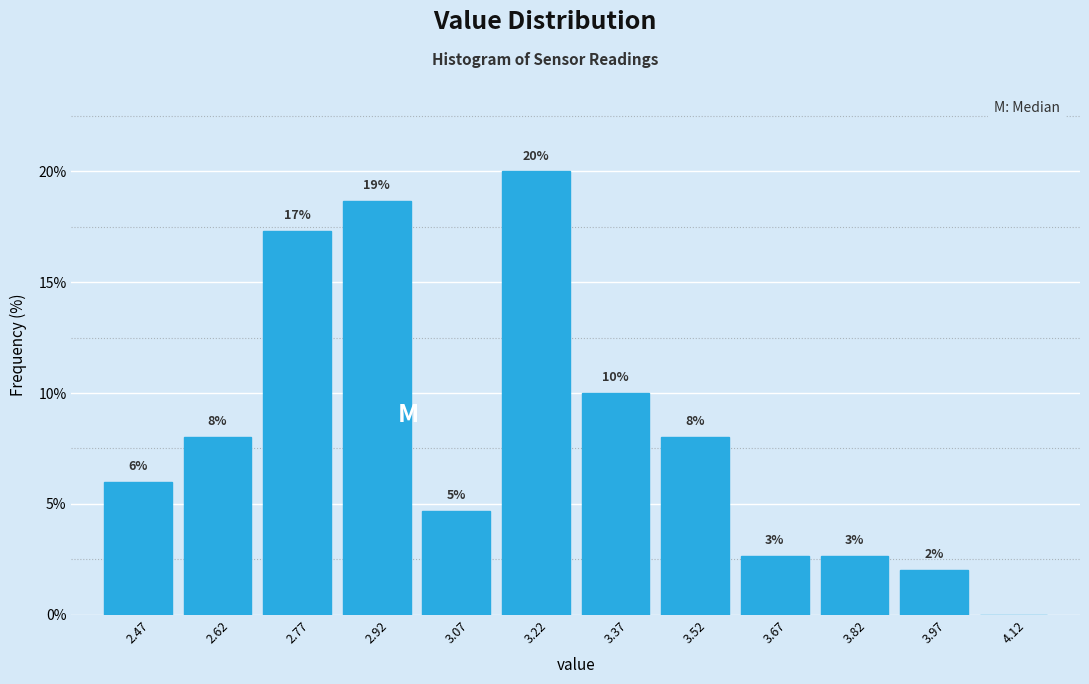

Which range on the x-axis has the tallest bar?

3.15 to 3.30